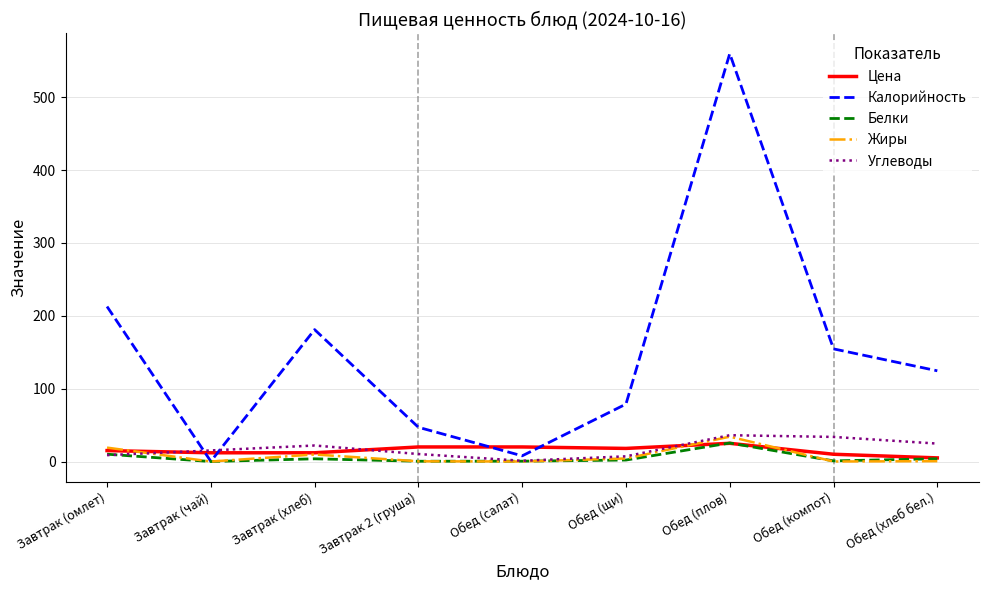

Is it true that Углеводы equals 22.0 at Завтрак (хлеб)?

True